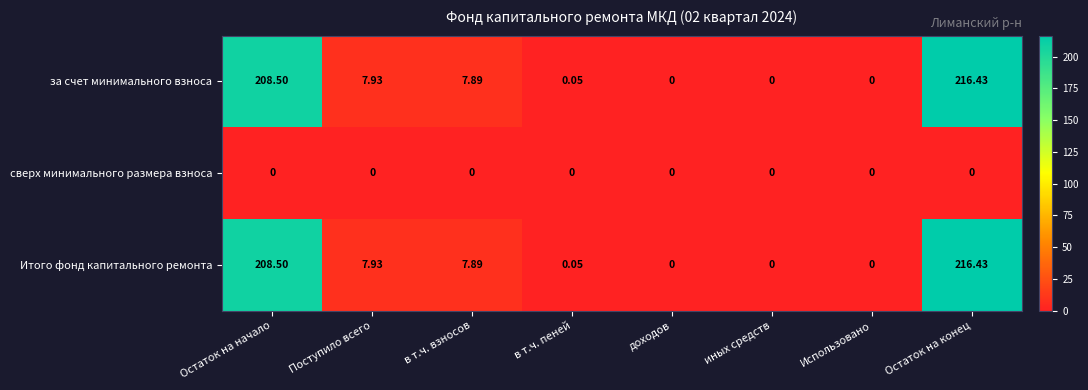

Where is Итого фонд капитального ремонта nearest to the value 108?

Поступило всего